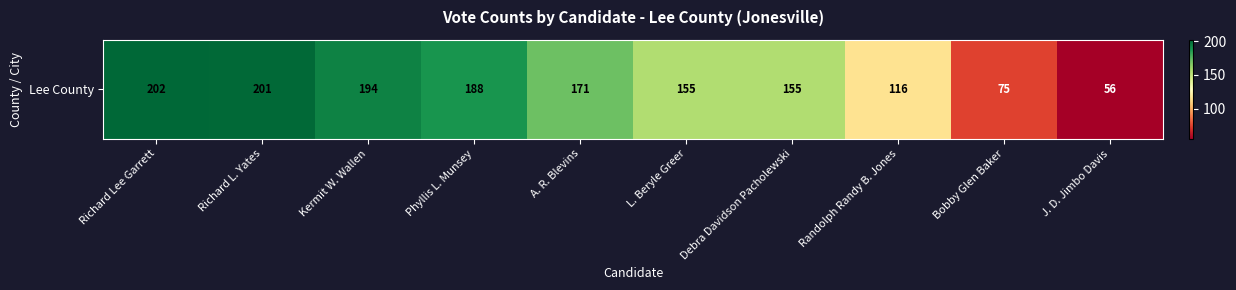

Count the number of categories in the chart.

10